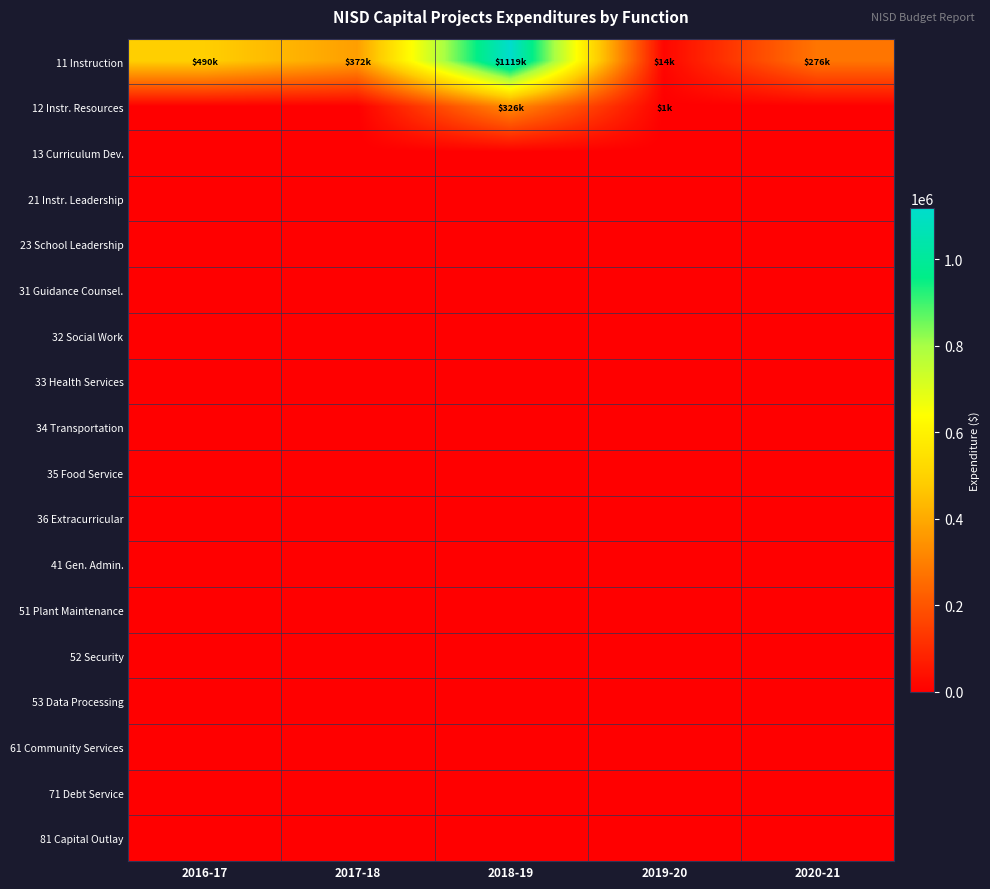

What is the greatest value displayed?

1118767.1